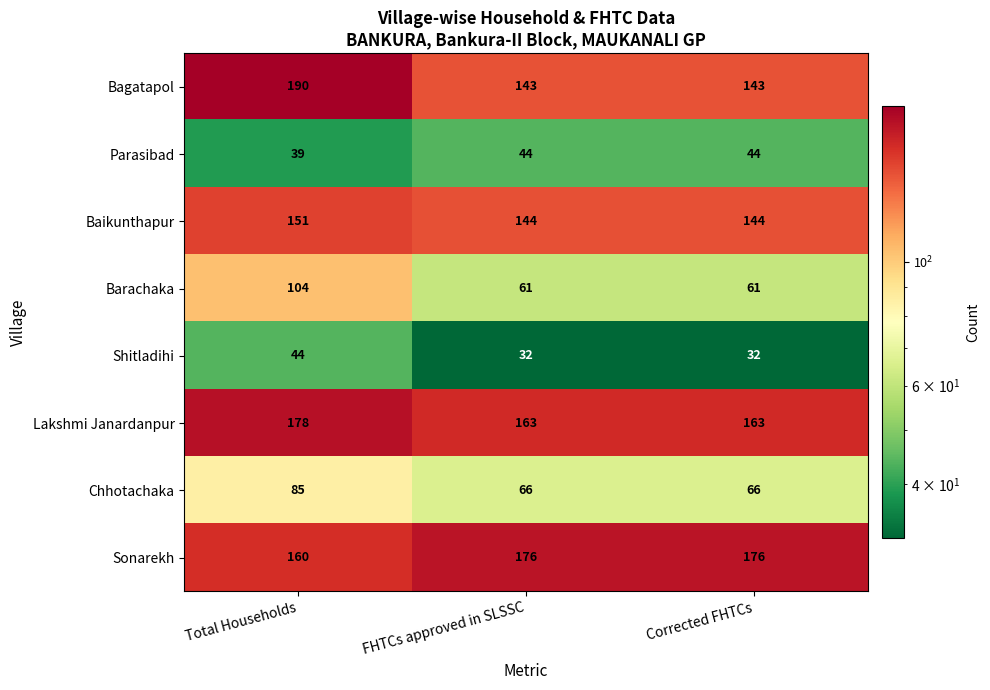

Reading left to right, what are all the values shown in this chart?

Bagatapol: 190	143	143
Parasibad: 39	44	44
Baikunthapur: 151	144	144
Barachaka: 104	61	61
Shitladihi: 44	32	32
Lakshmi Janardanpur: 178	163	163
Chhotachaka: 85	66	66
Sonarekh: 160	176	176